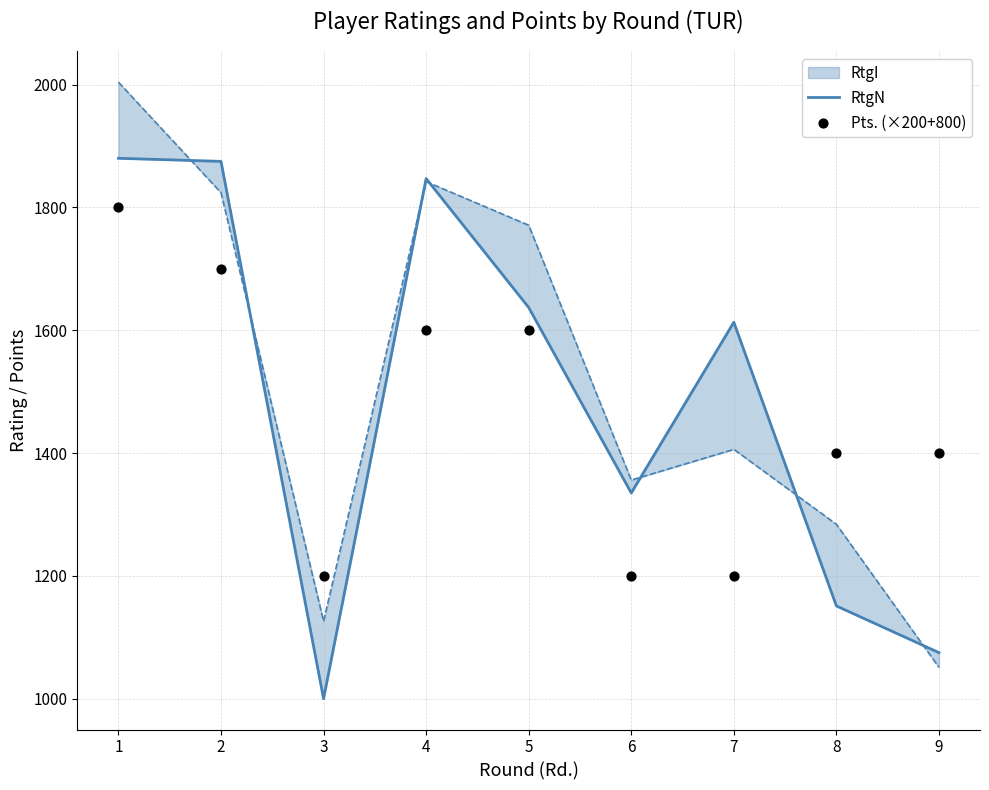

Which series has the largest total across all categories?

RtgN